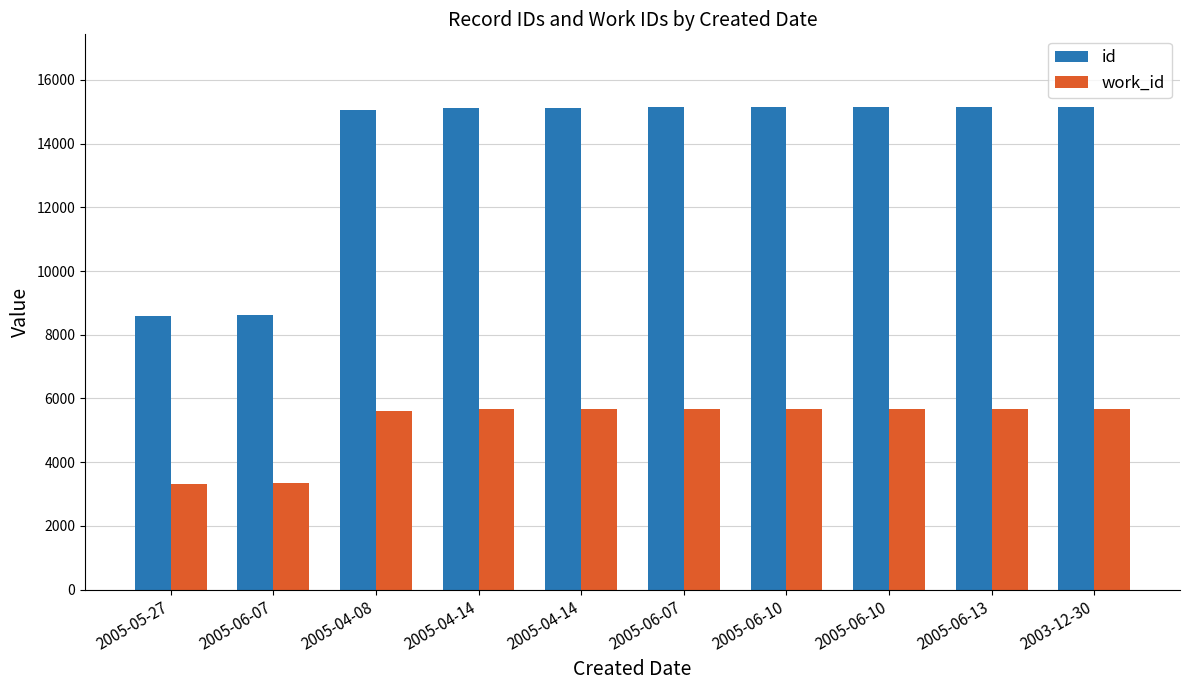

What is the difference between the highest and lowest values at 2003-12-30?

9475